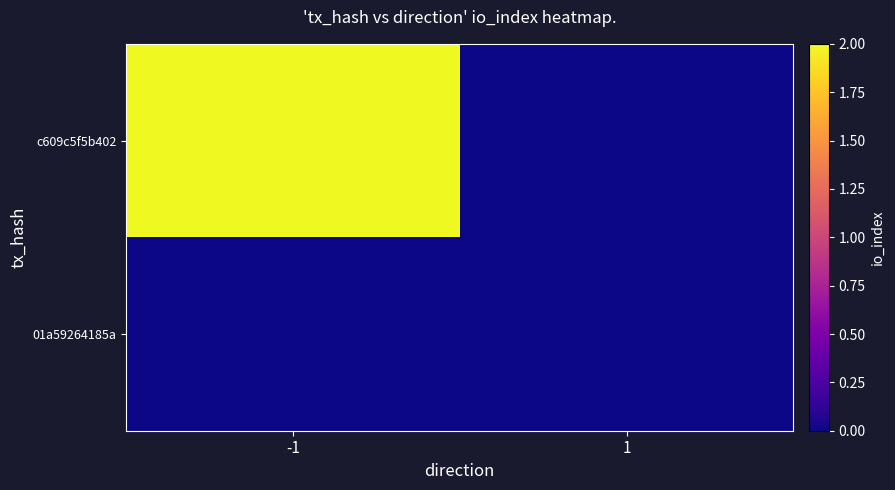

Which category has the lowest value across all series?

1